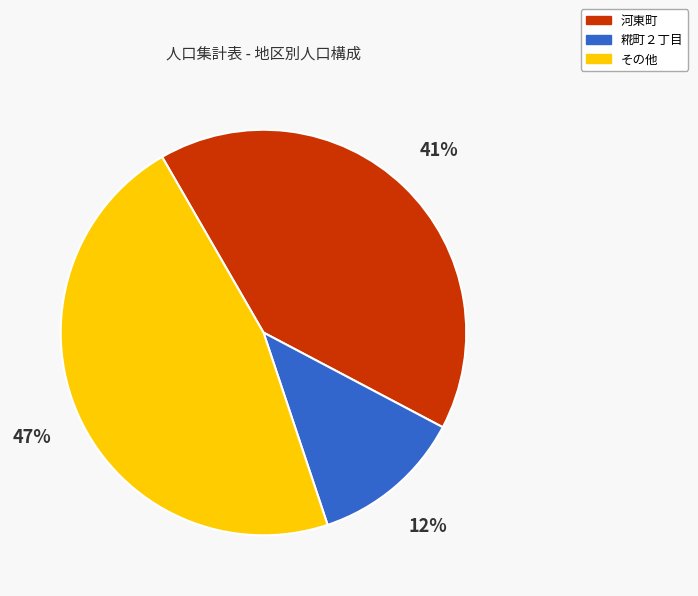

What percentage is the その他 slice, to the nearest percent?

47%